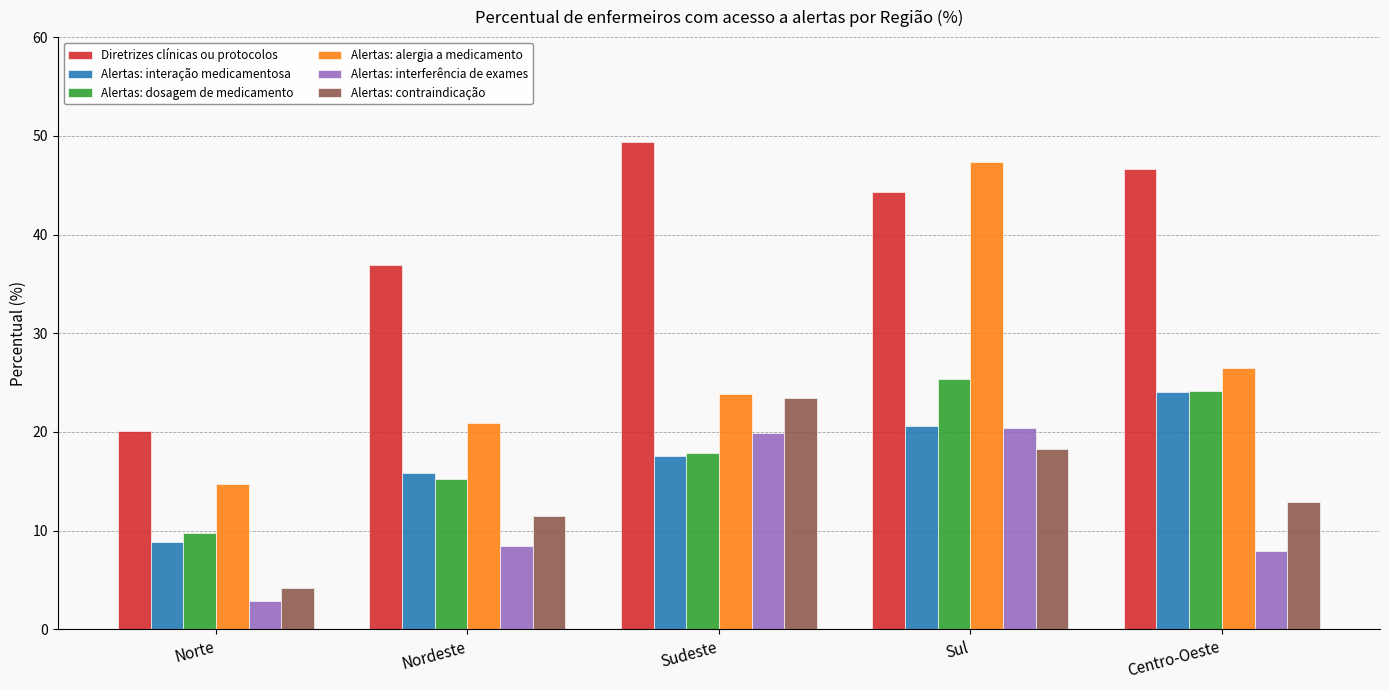

What position from the right is Sul?

2